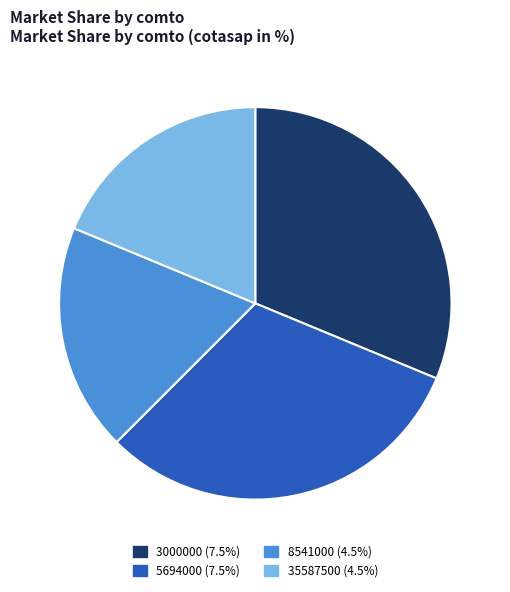

Is there any slice that represents more than half of the pie?

No